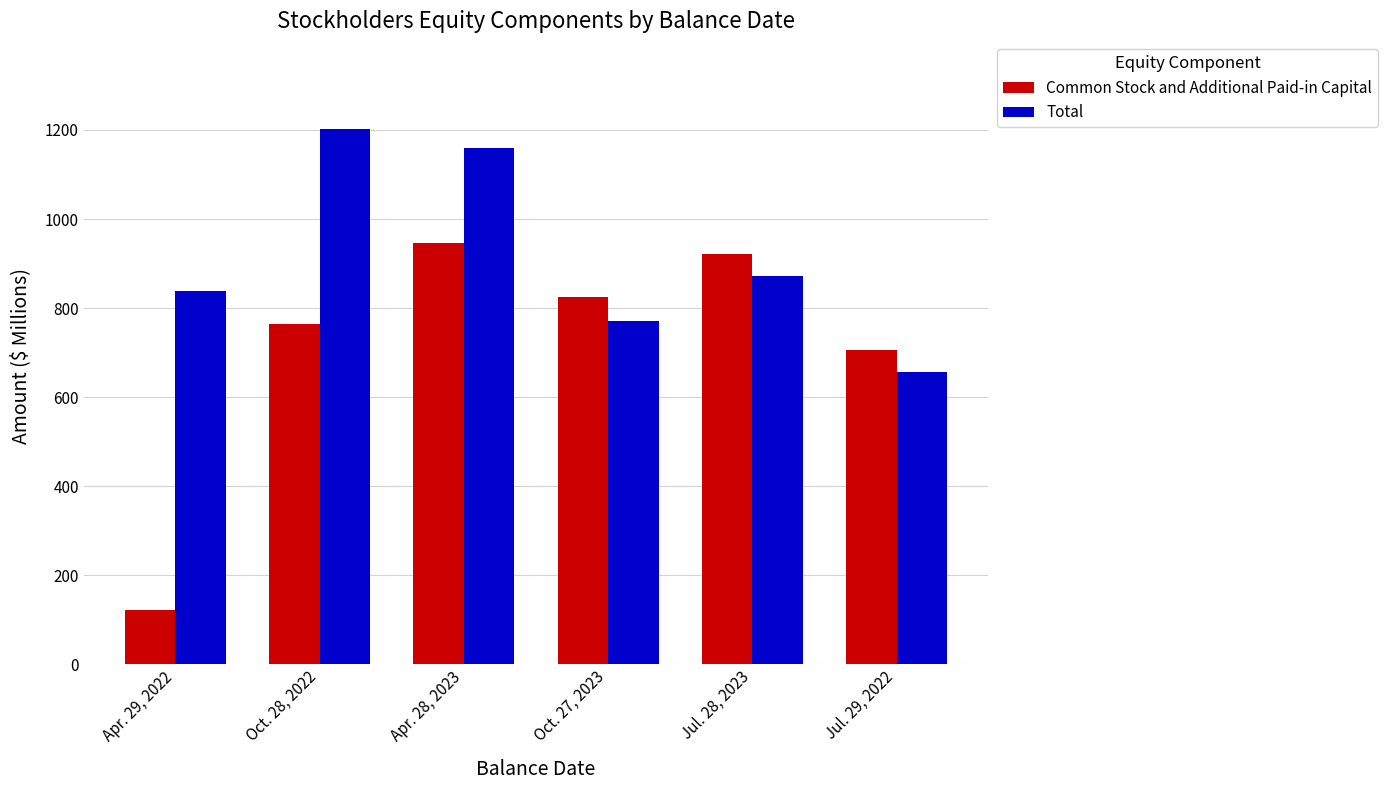

What is the spread (max minus min) of values at Jul. 29, 2022?

48